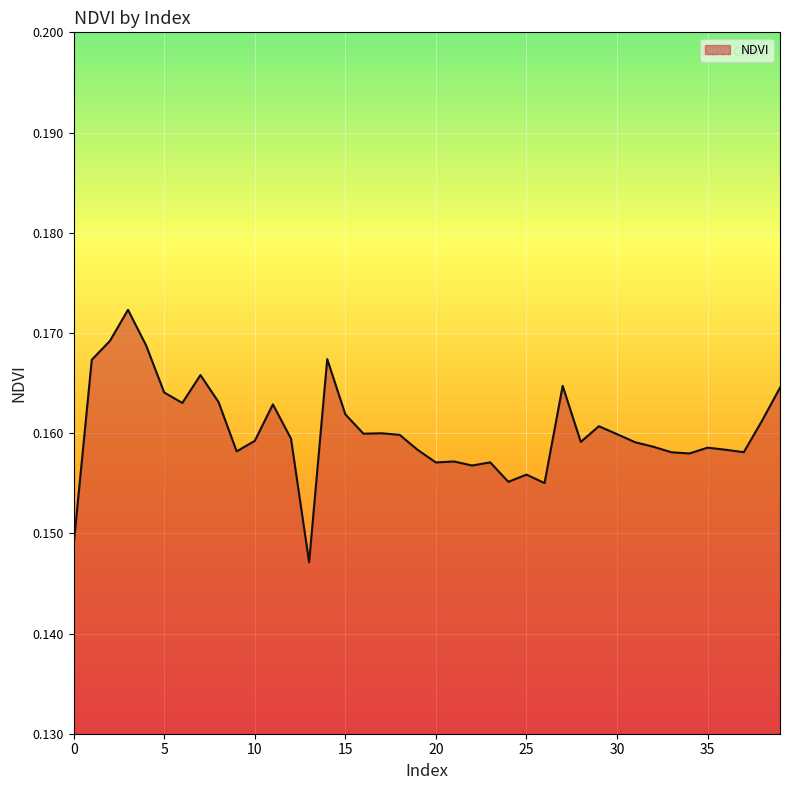

Does the chart have visible grid lines?

Yes